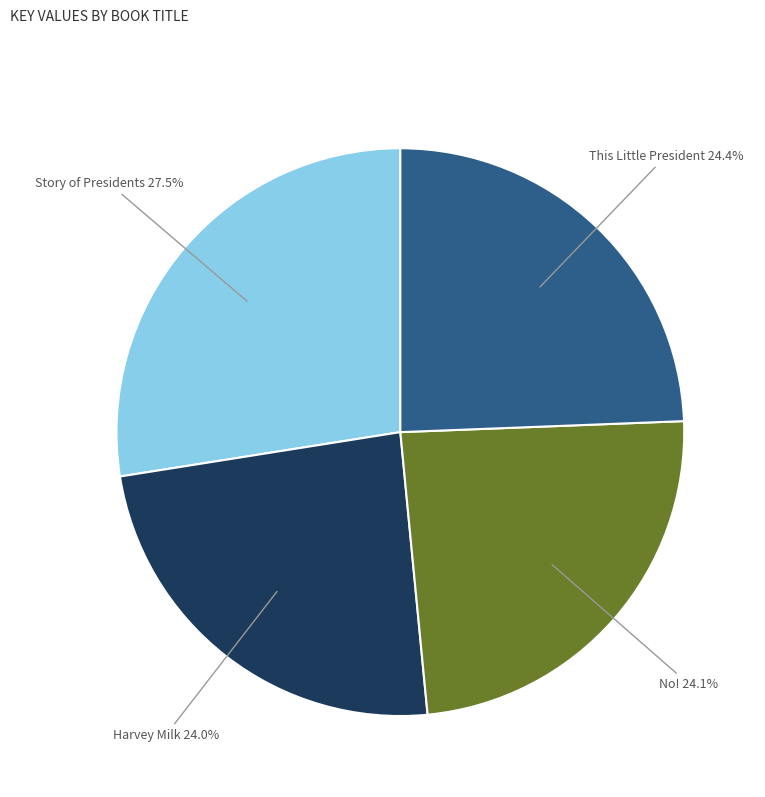

Does any single category account for the majority?

No